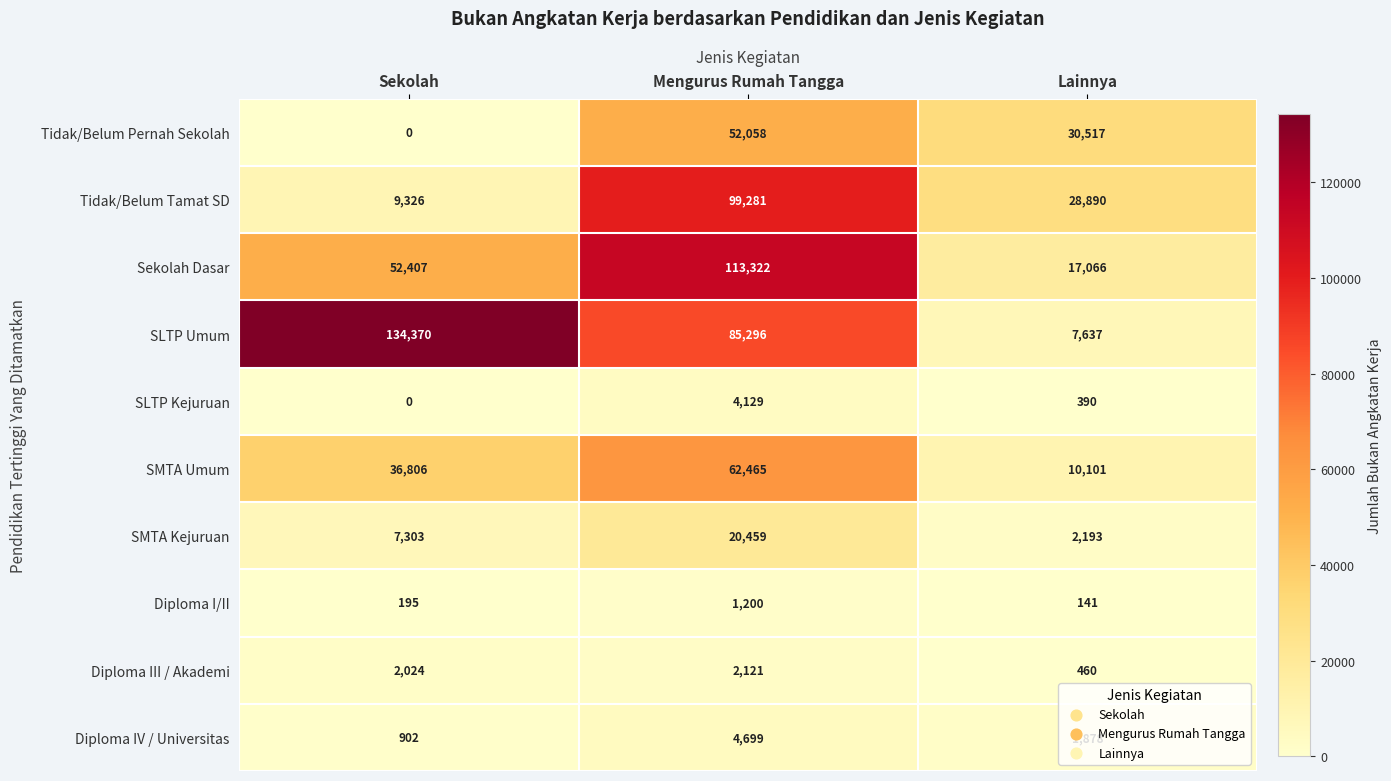

What is the difference between the maximum and second lowest values in the SMTA Umum series?

25659